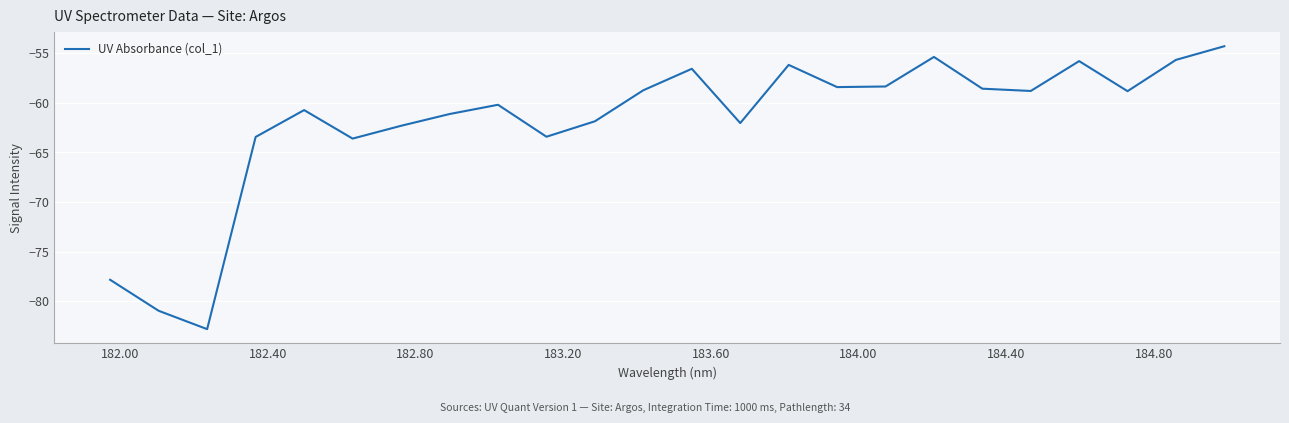

What is the minimum value shown in the chart?

-82.8